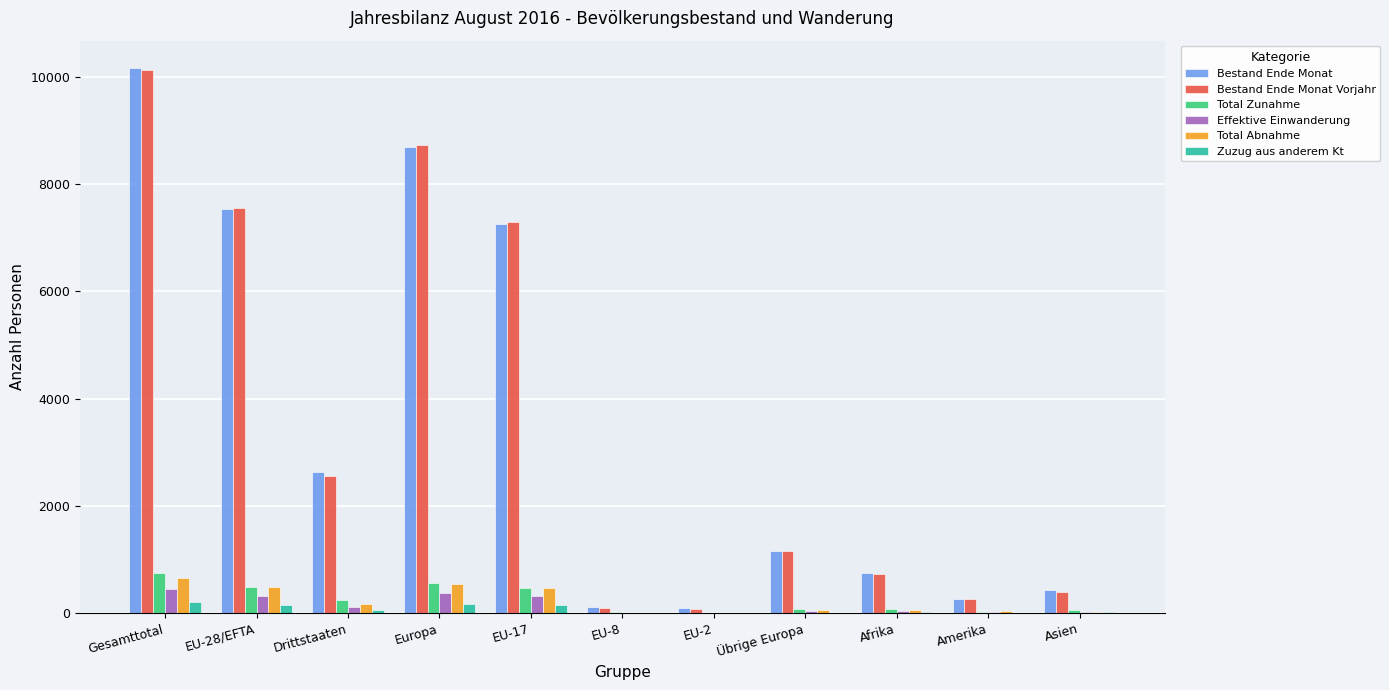

Does the chart contain stacked bars?

No